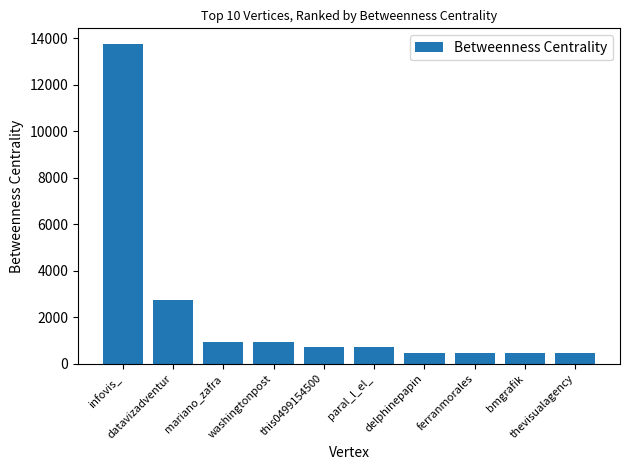

What is the smallest value displayed?

474